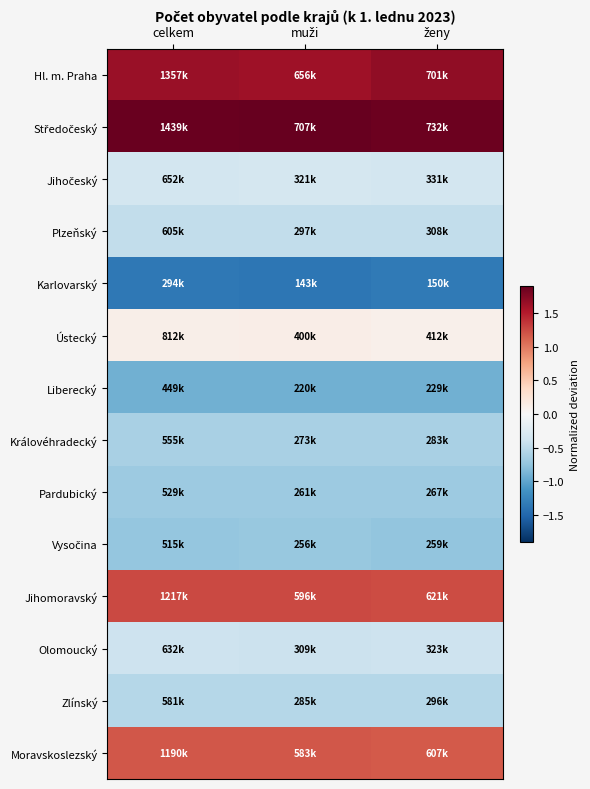

At how many categories does at least one series exceed 0?

3